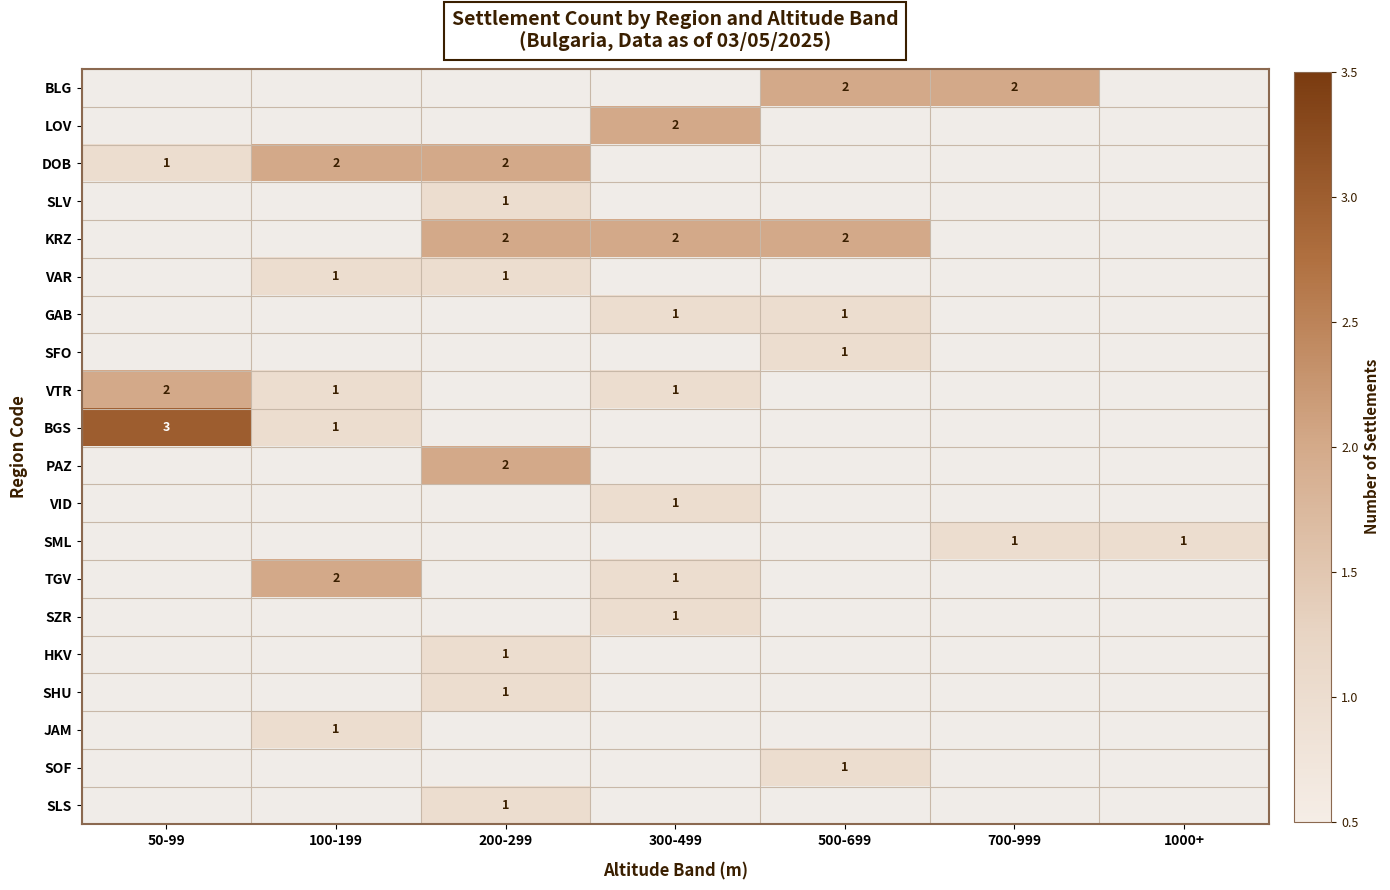

The value of SZR at 300-499 is 0. True or false?

False